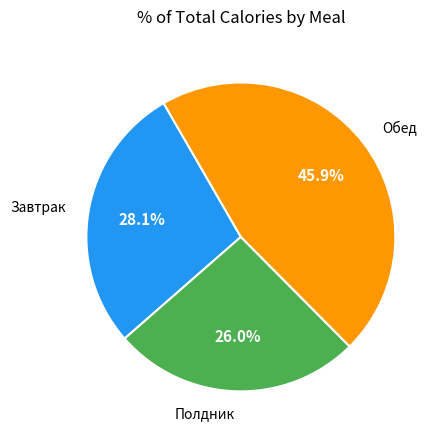

Does any single category account for the majority?

No